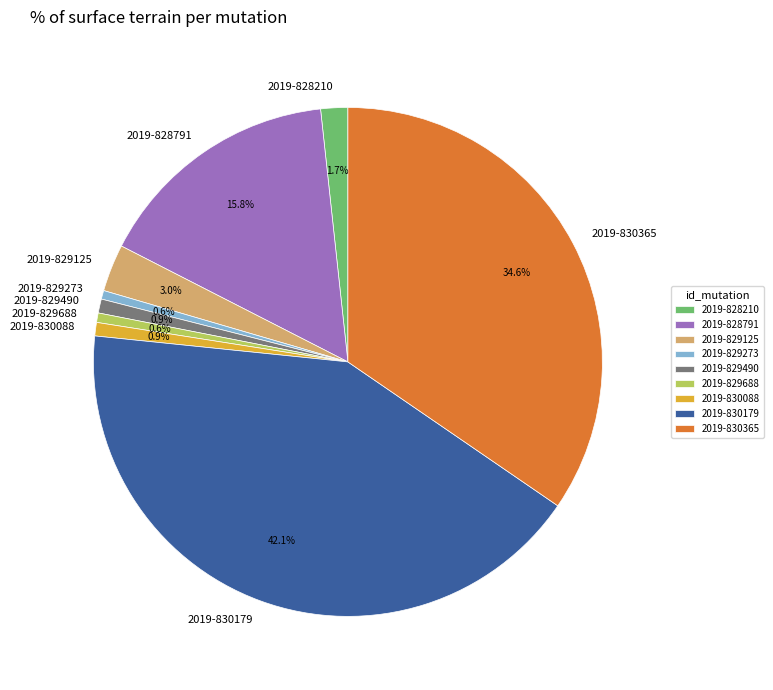

How many slices are in this pie chart?

9